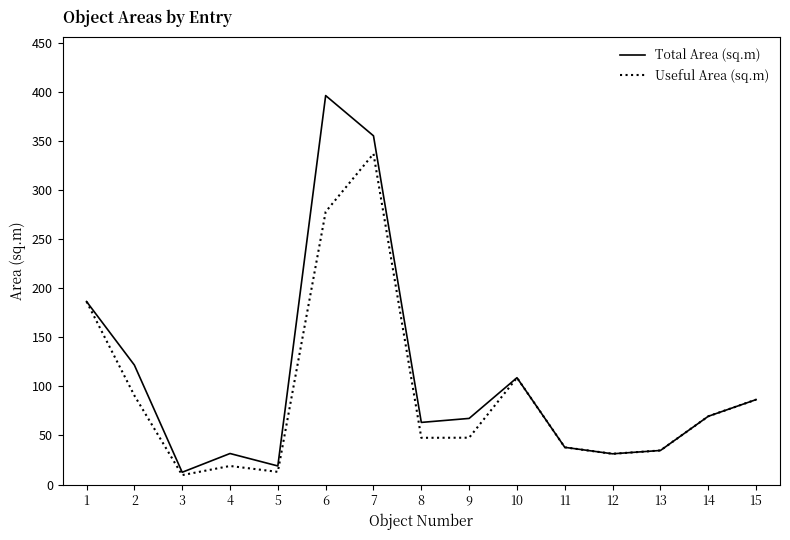

What is the sum of all Useful Area (sq.m) values?

1397.2